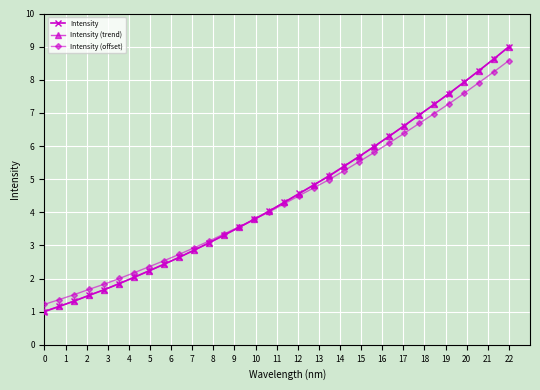

What is the minimum value for Intensity?

1.0